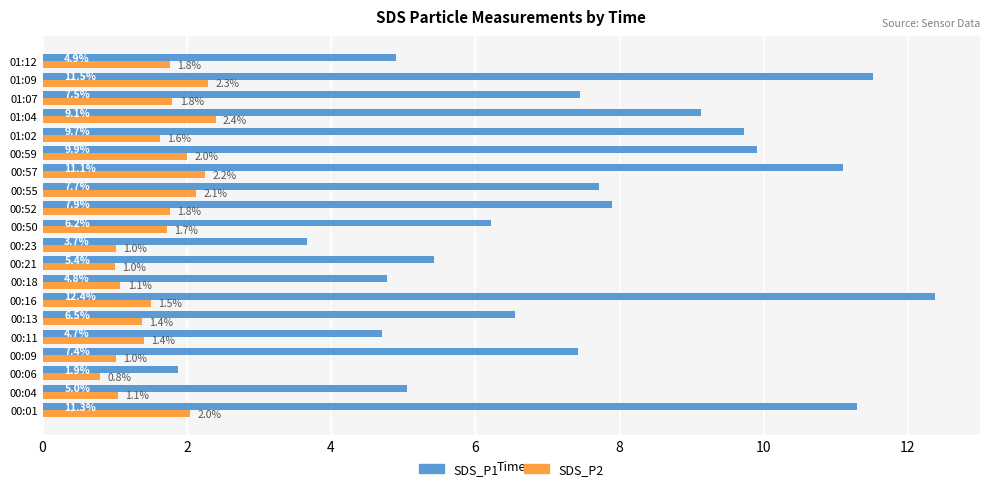

How many values in the SDS_P1 series are below 7?

9